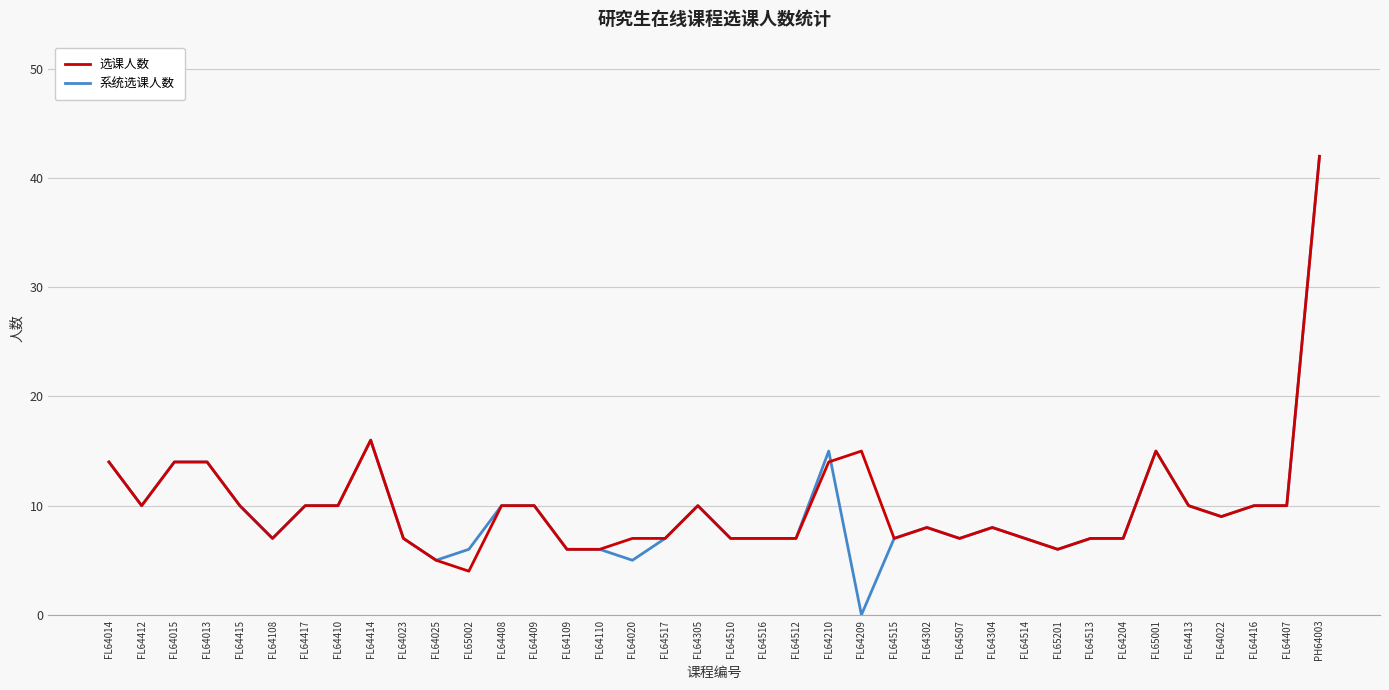

Where does the 选课人数 series first go above 9?

FL64014